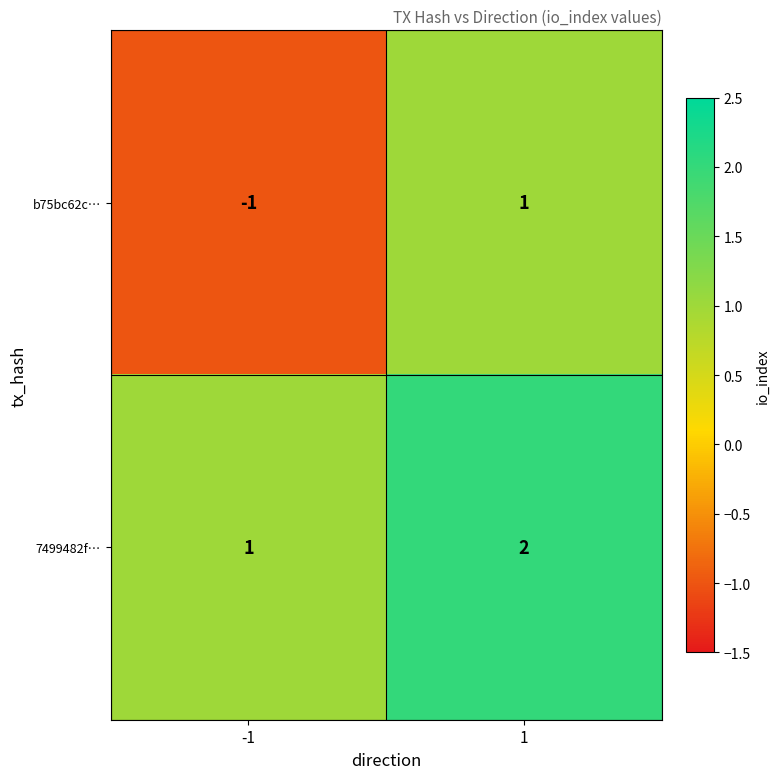

Which series has the largest total across all categories?

7499482f…